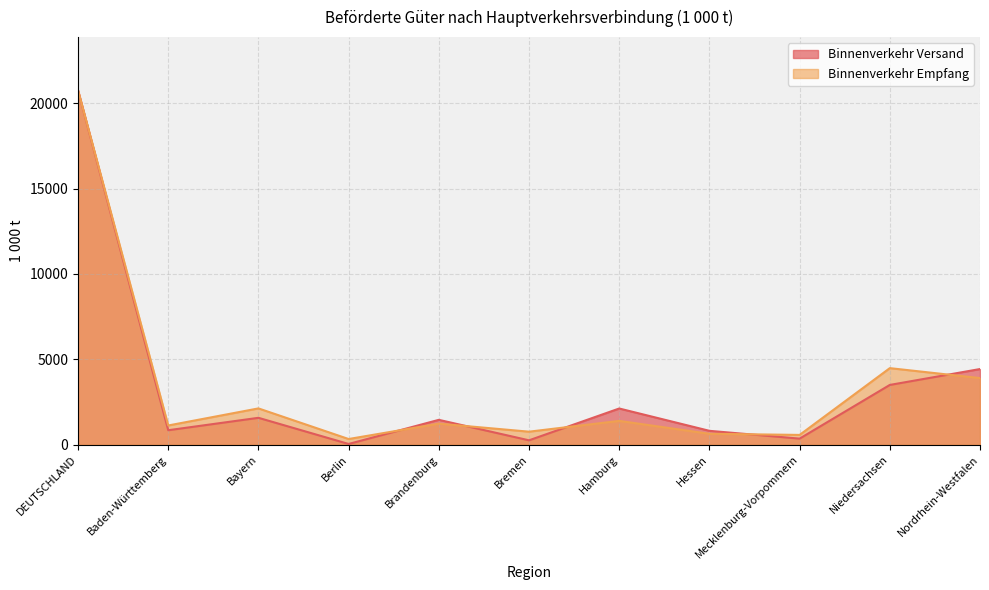

What is the total value across all series at Hamburg?

3509